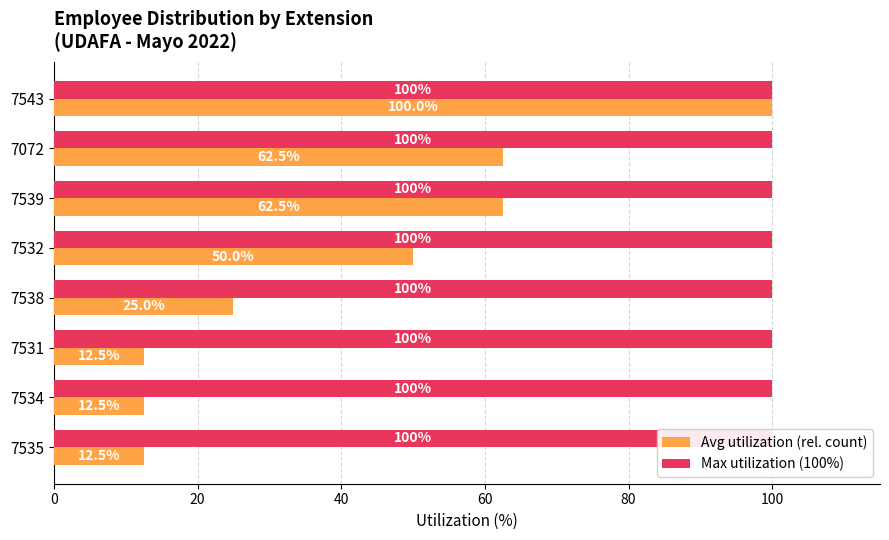

How many bars are there in each group?

2